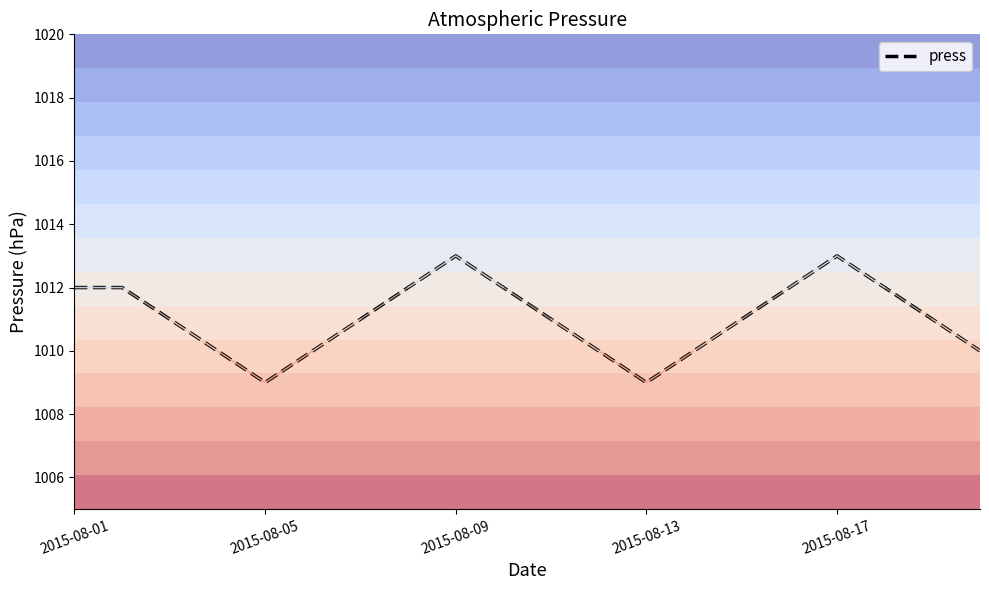

How many values are between 1010 and 1012?

16